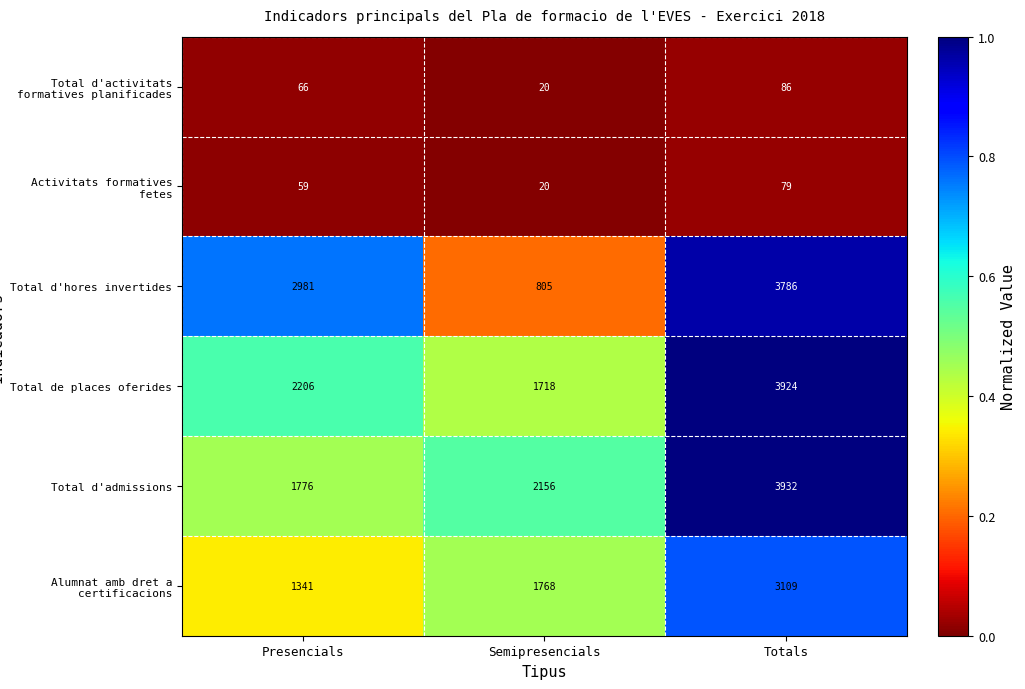

Rank the series at Presencials from highest to lowest value.

Total d'hores invertides, Total de places oferides, Total d'admissions, Alumnat amb dret a certificacions, Total d'activitats formatives planificades, Activitats formatives fetes